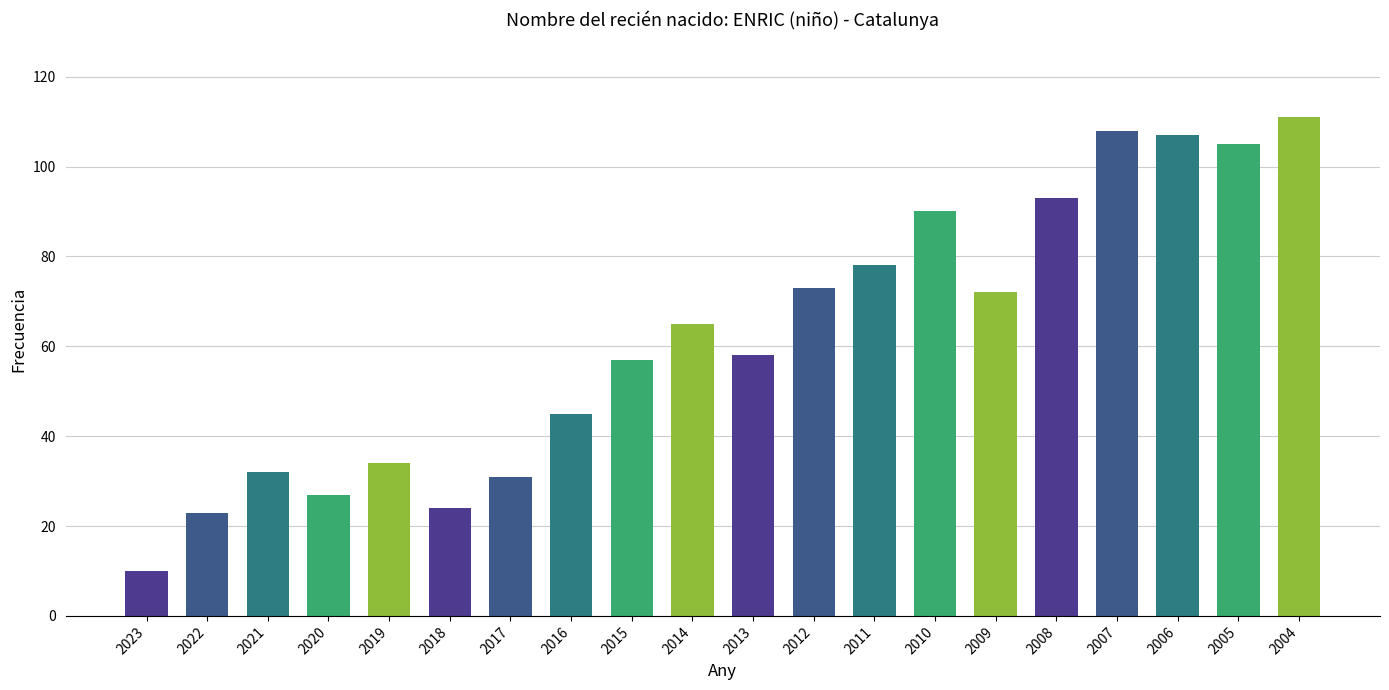

Count the number of data series in this chart.

1